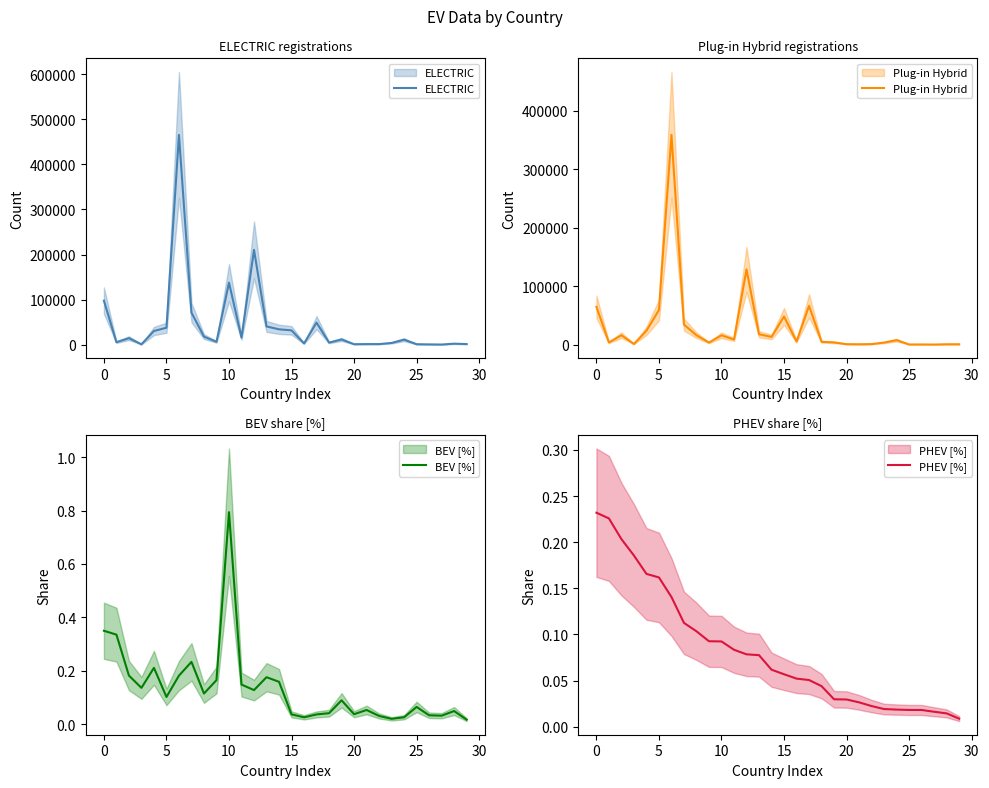

What is the difference between the ELECTRIC values at 14 and 30?

37025.0